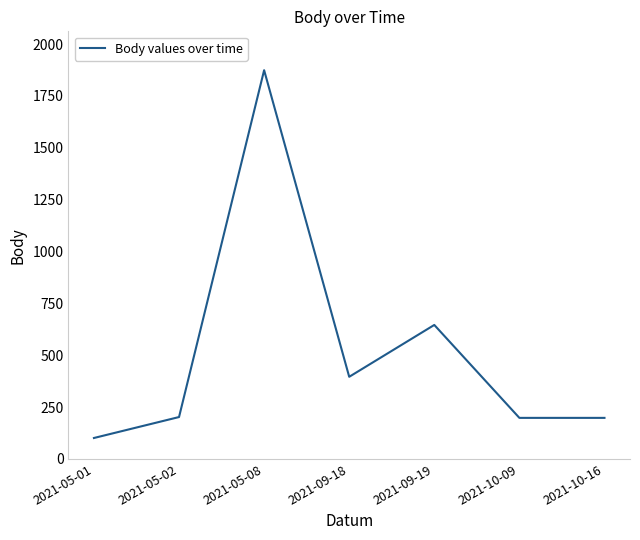

At which category does the chart reach its peak across all series?

2021-05-08